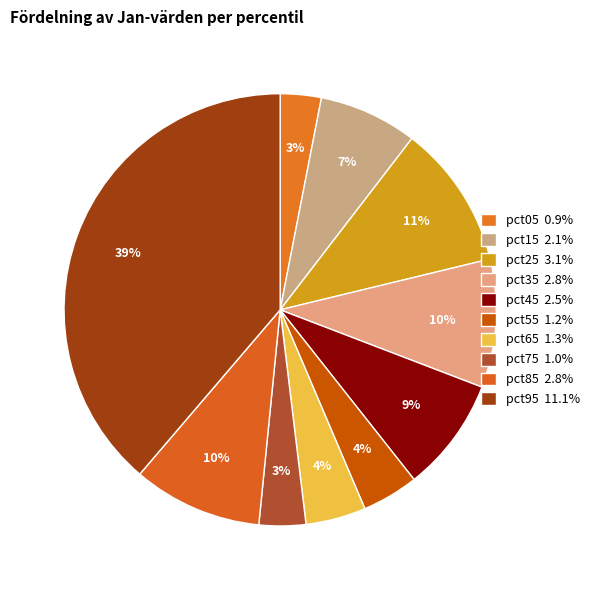

How many segments does this pie chart have?

10